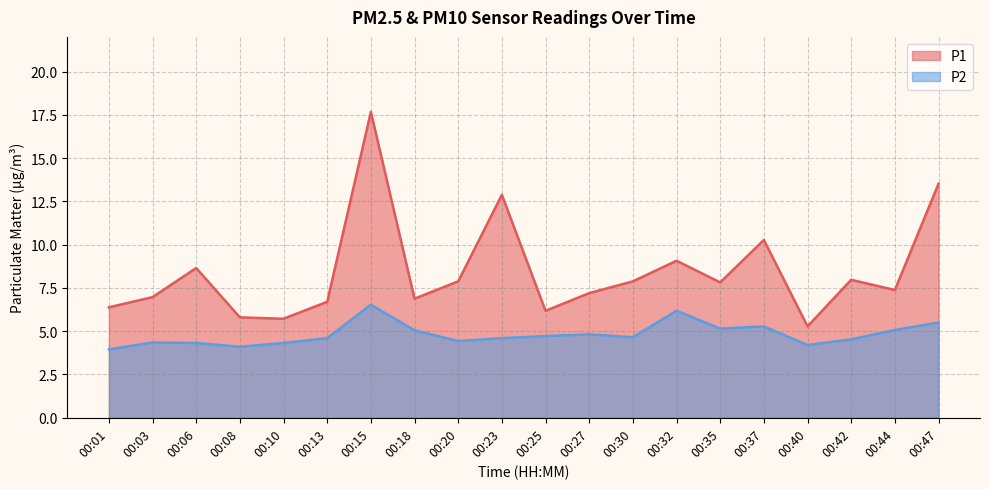

At 00:08, list the series in order from smallest to largest.

P2, P1